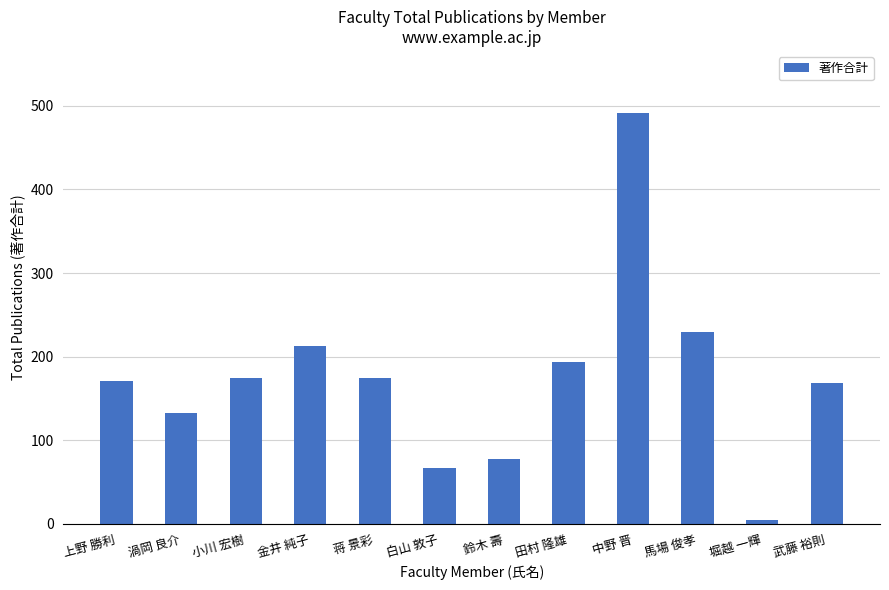

What is the sum of the values at 小川 宏樹 and 金井 純子?

388